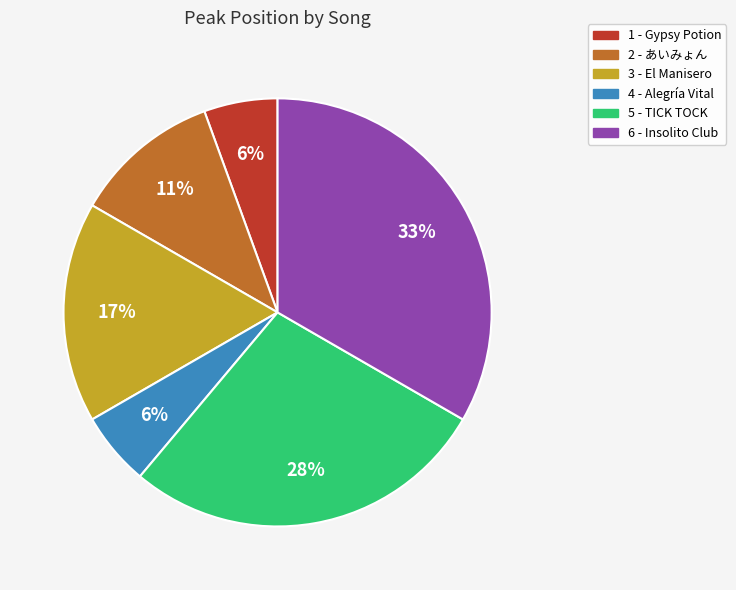

The 5 - TICK TOCK slice represents 21% of the pie. True or false?

False